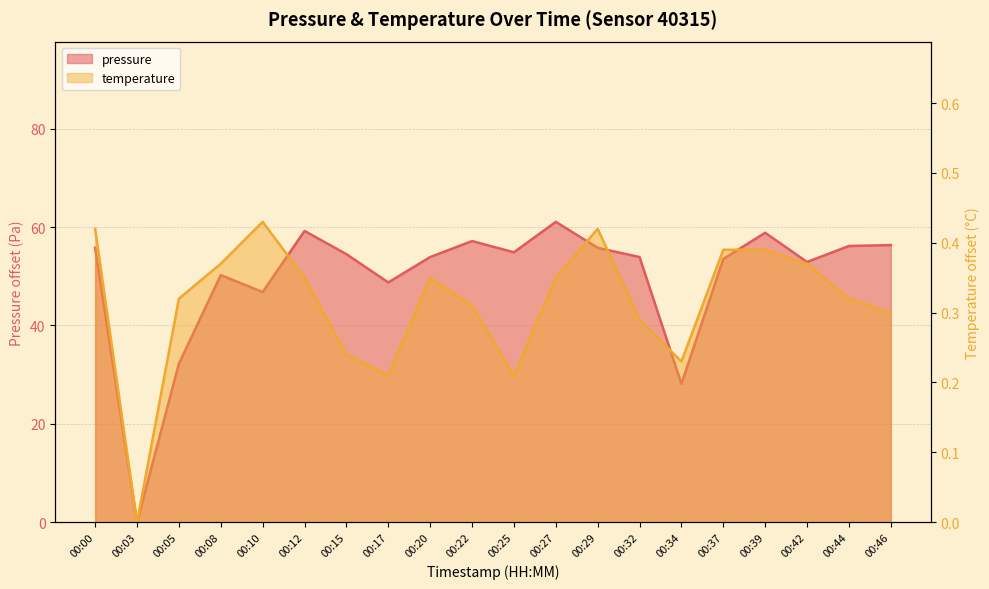

What is the average value of the temperature series?

0.3